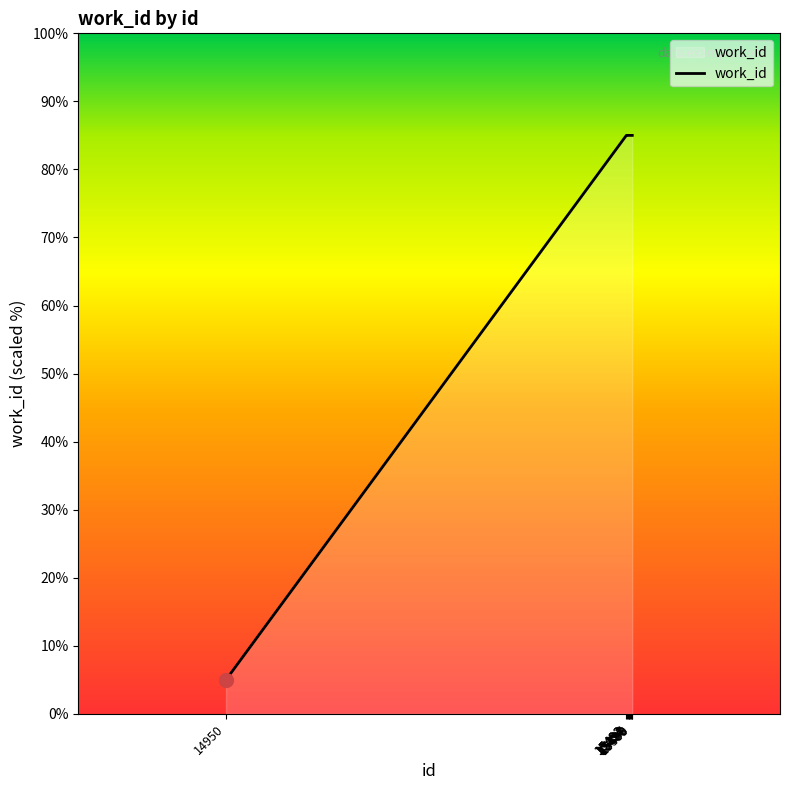

At which label is the value closest to 44?

14950